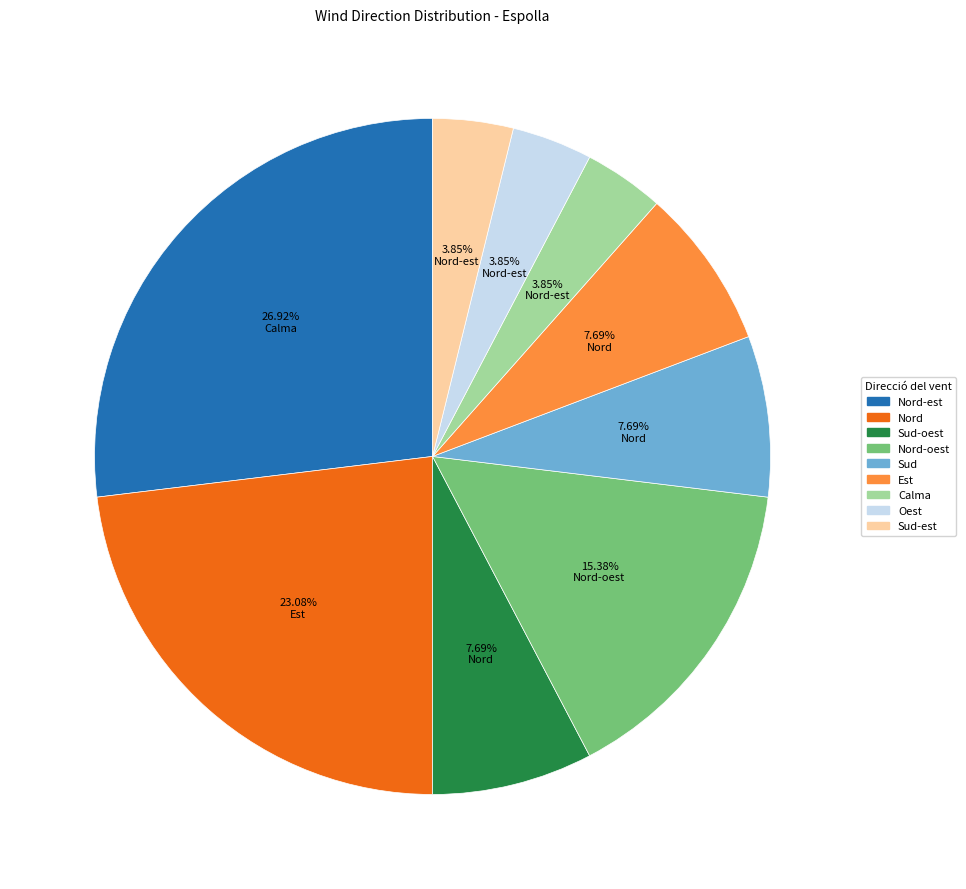

To the nearest percent, what is the average slice percentage?

11%